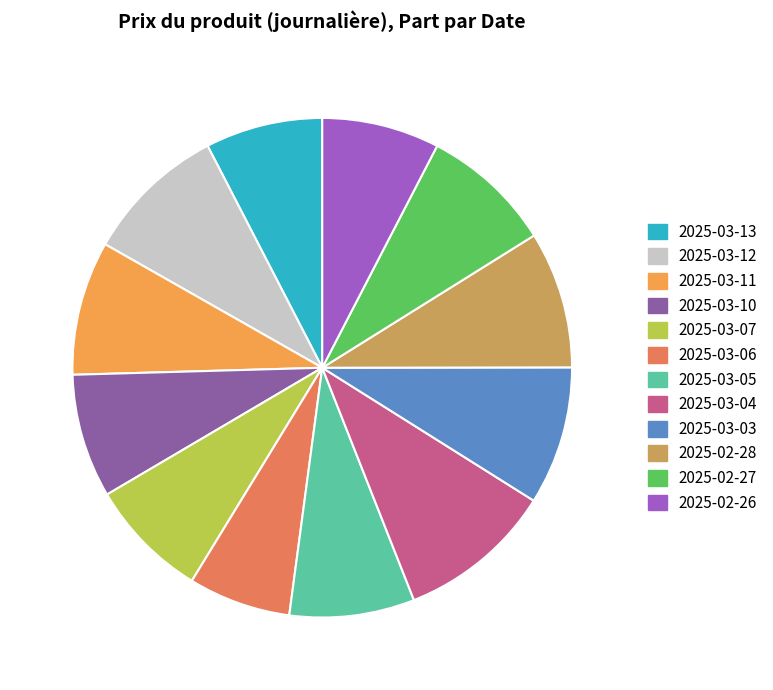

Which category has the biggest portion of the pie?

2025-03-04